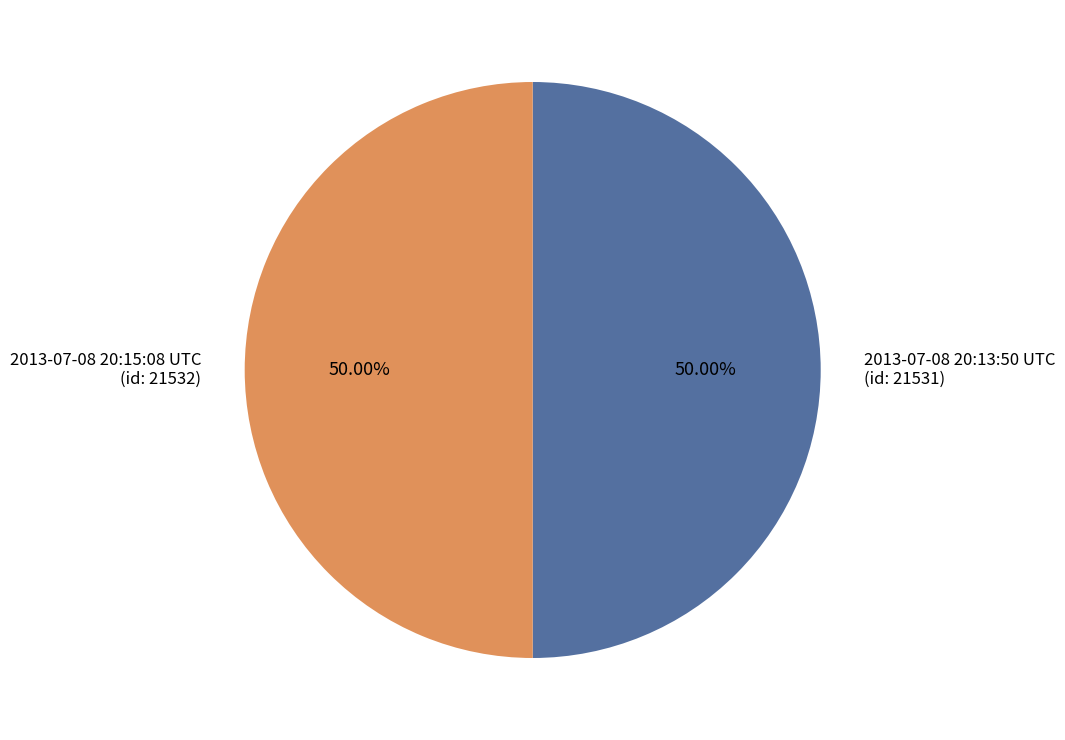

What percentage is the 2013-07-08 20:15:08 UTC slice, to the nearest percent?

50%